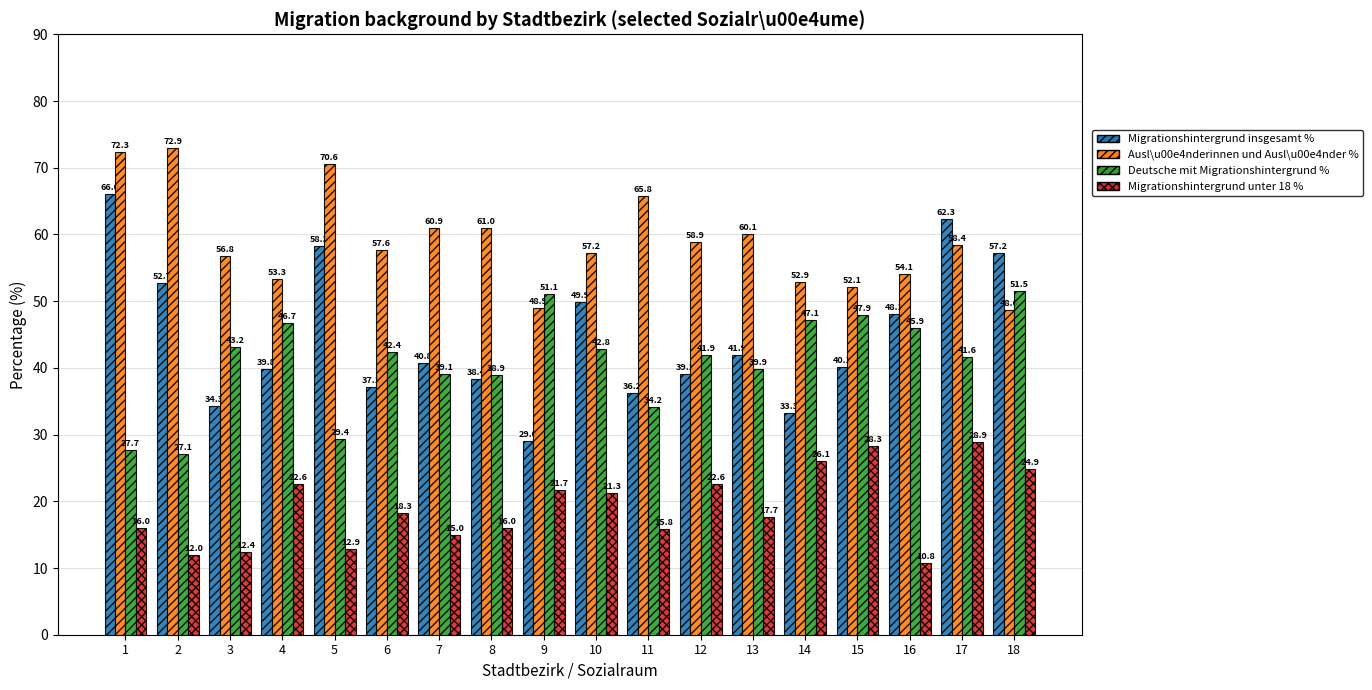

What is the total value across all series at 10?

171.2